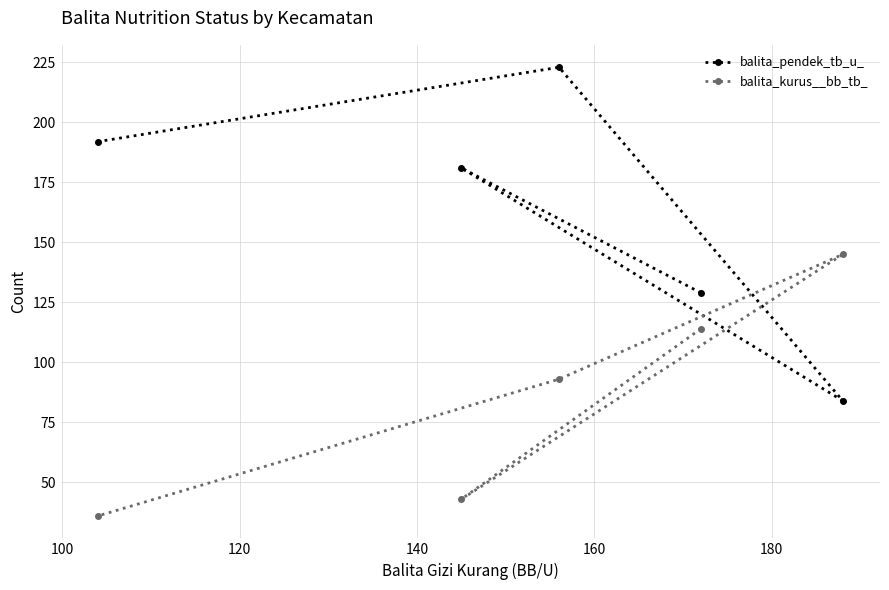

Which series has the largest total across all categories?

balita_pendek_tb_u_